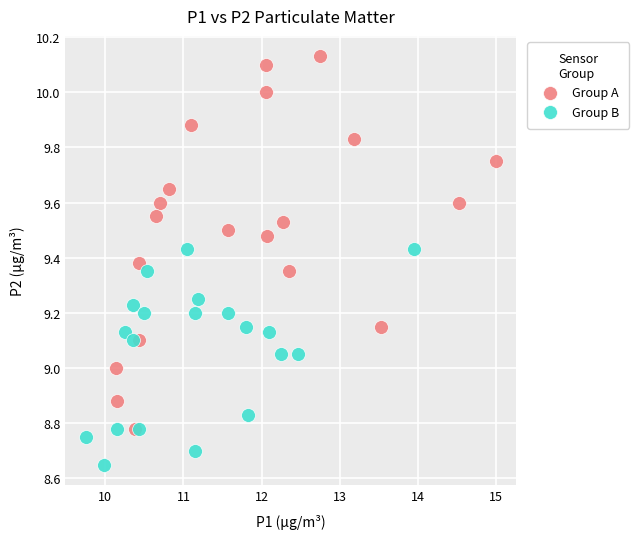

What are all the series names shown in the legend?

Group A, Group B